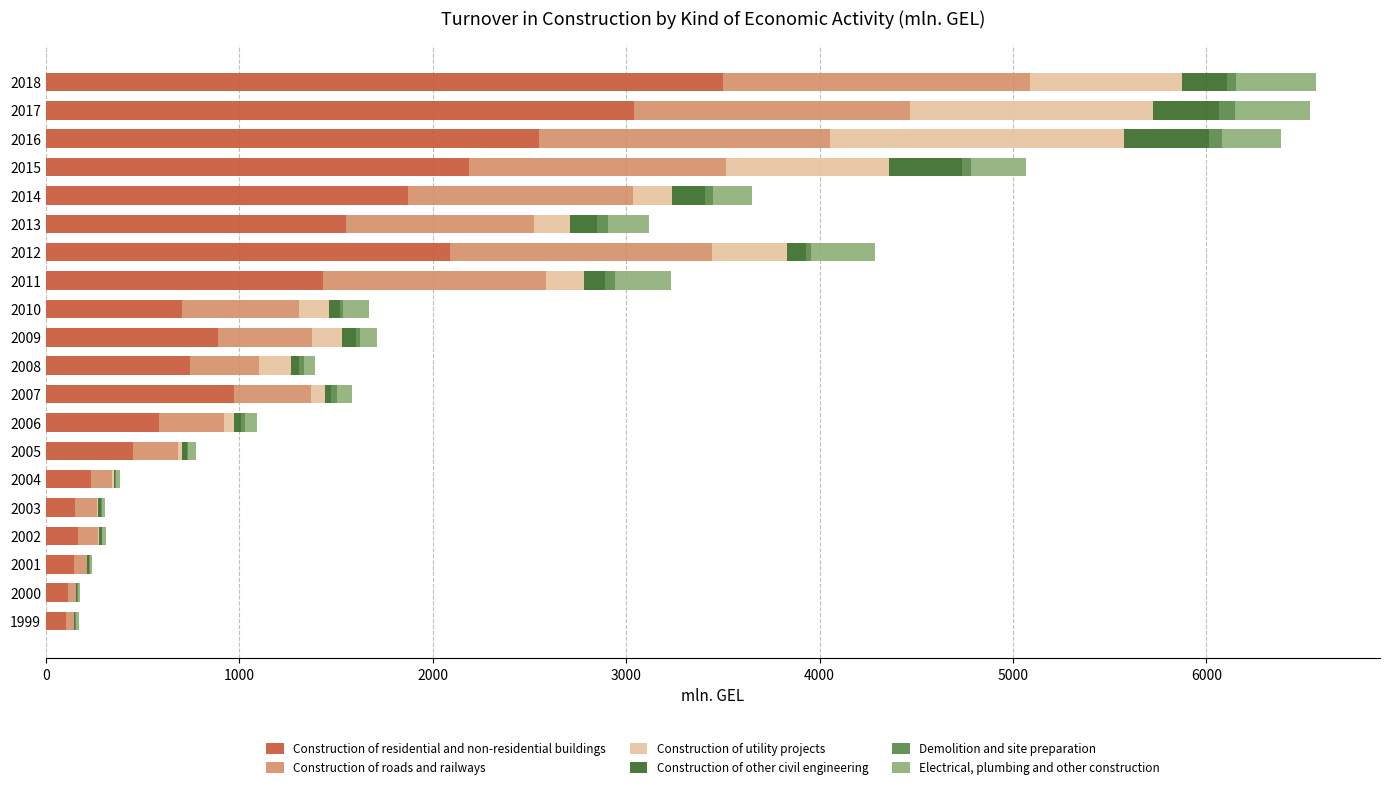

The value of Construction of residential and non-residential buildings at 2010 is 1235.2. True or false?

False